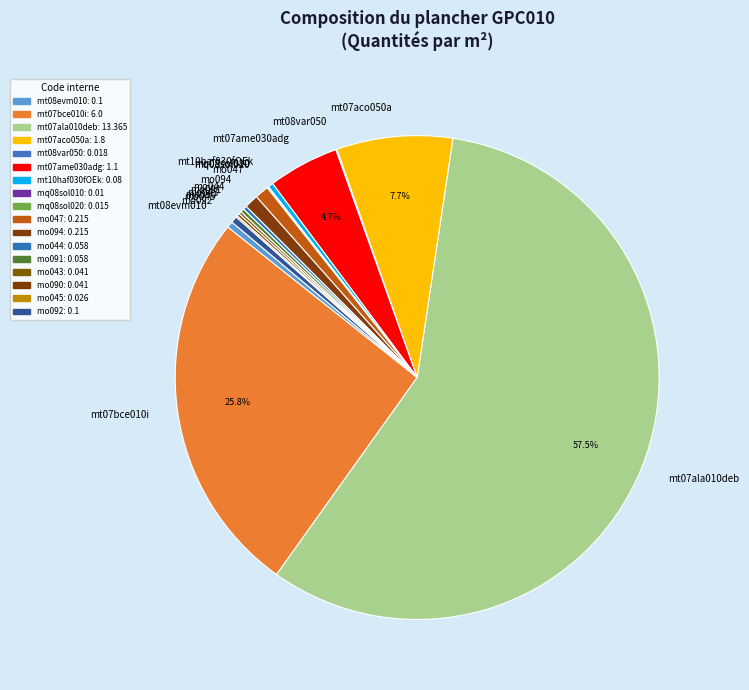

Is there any slice that represents more than half of the pie?

Yes